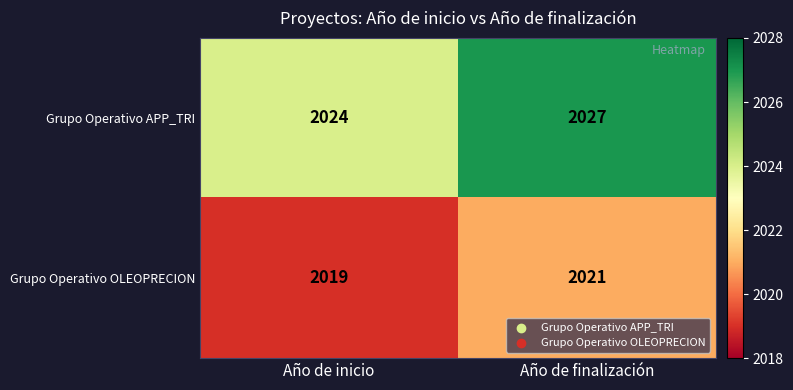

Reading right to left, list all the values displayed in this chart.

Grupo Operativo APP_TRI: 2027	2024
Grupo Operativo OLEOPRECION: 2021	2019